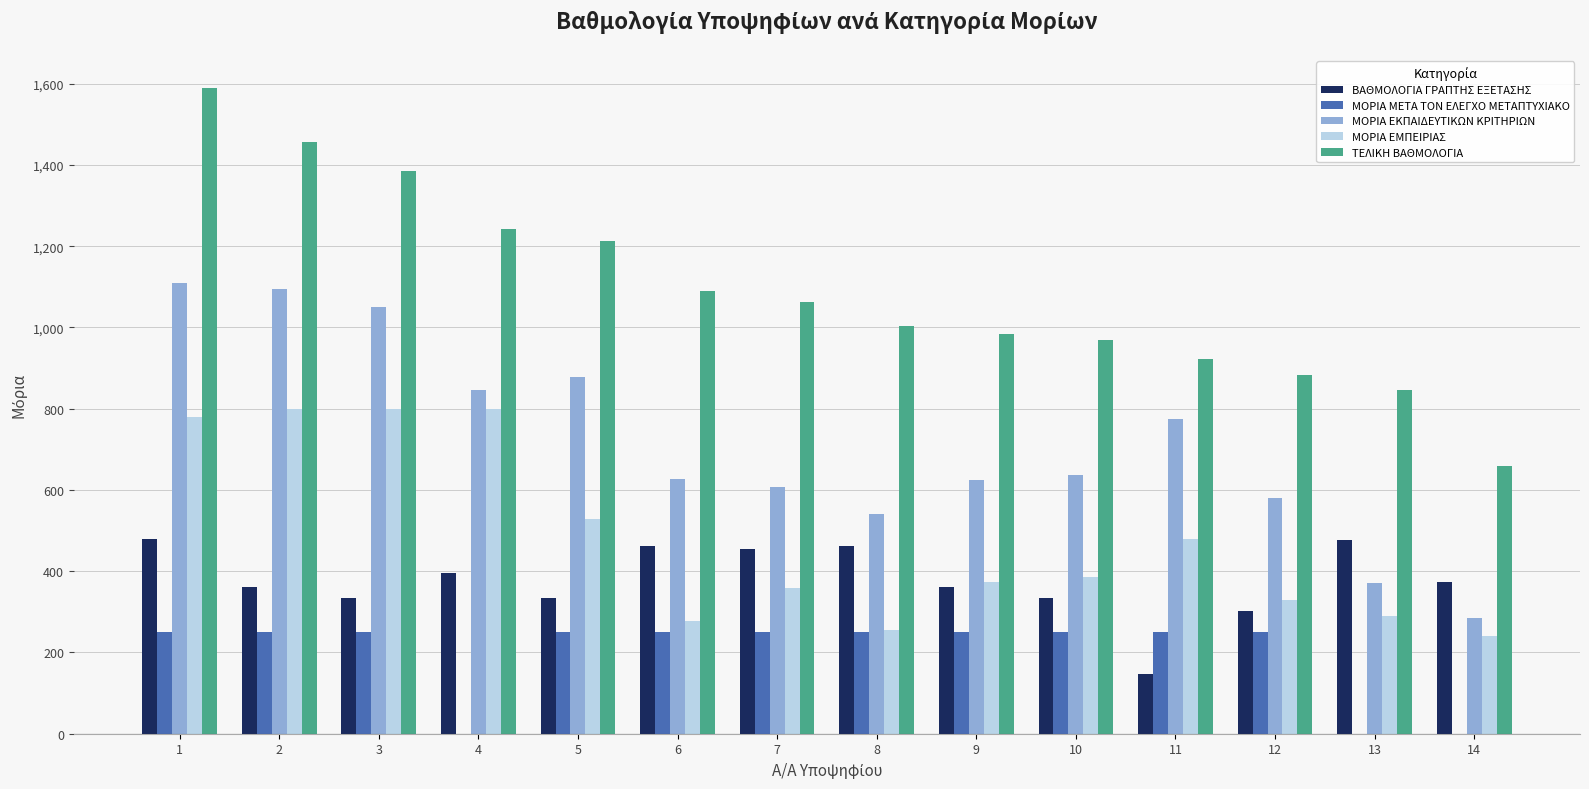

What is the maximum value for ΜΟΡΙΑ ΕΜΠΕΙΡΙΑΣ?

800.0